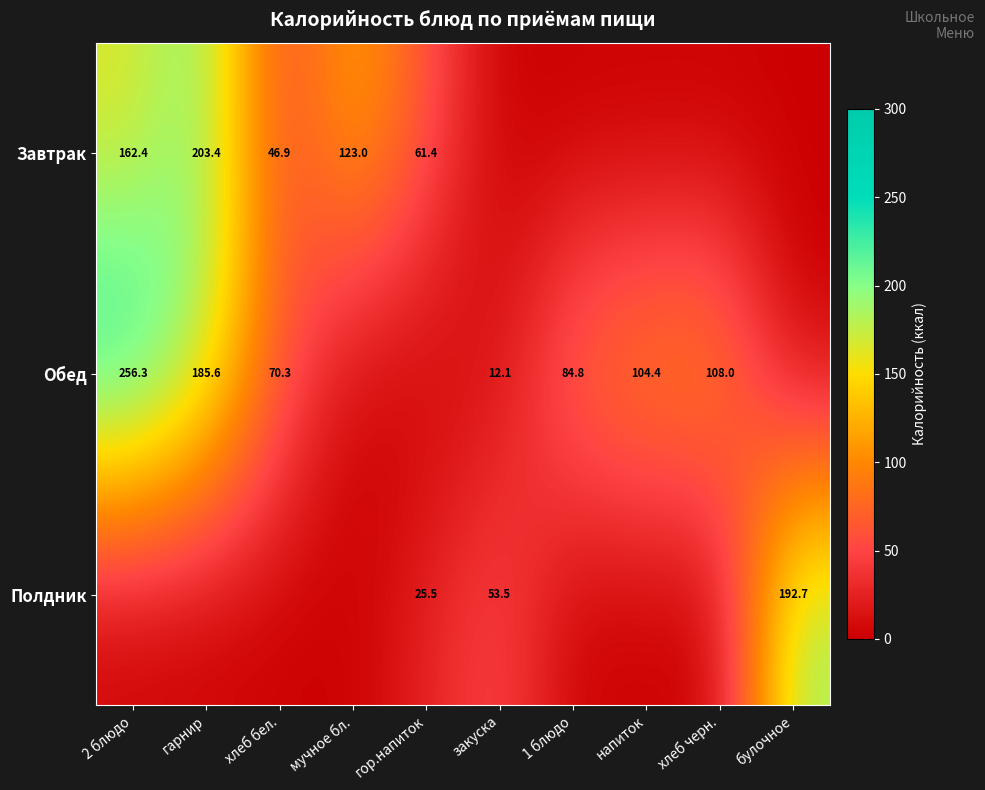

Is it true that Завтрак equals 162.4 at 2 блюдо?

True